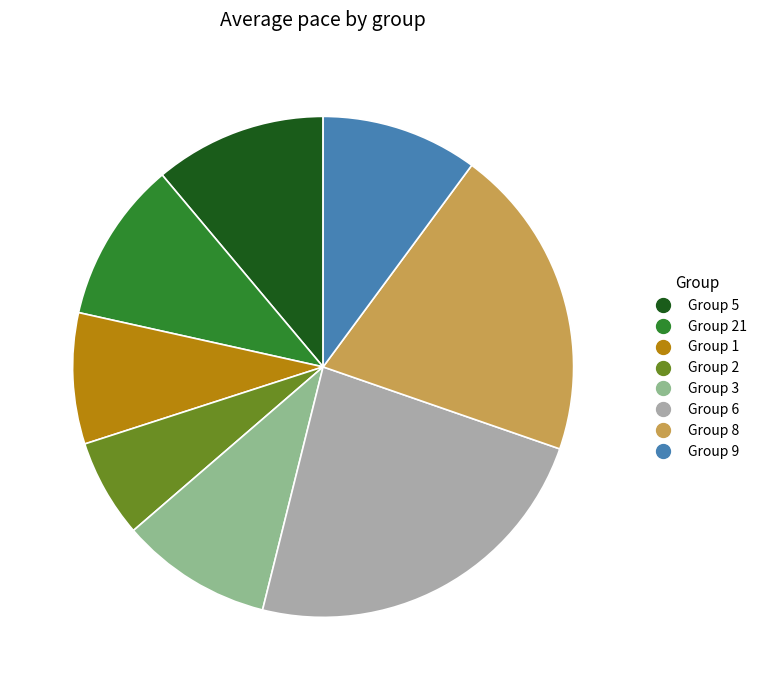

Does any single category account for the majority?

No